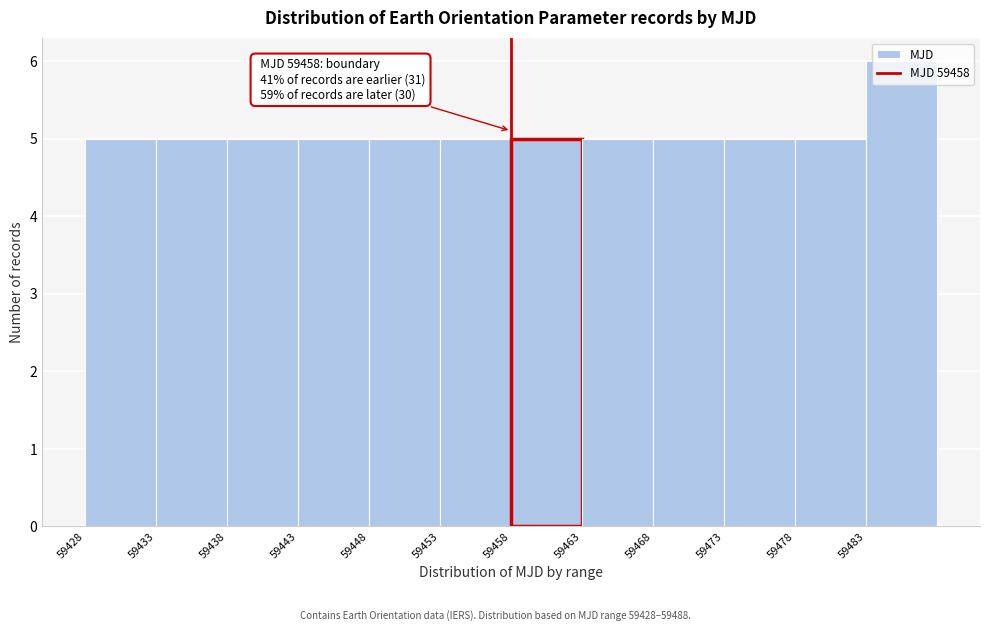

Which range on the x-axis has the tallest bar?

59483 to 59488